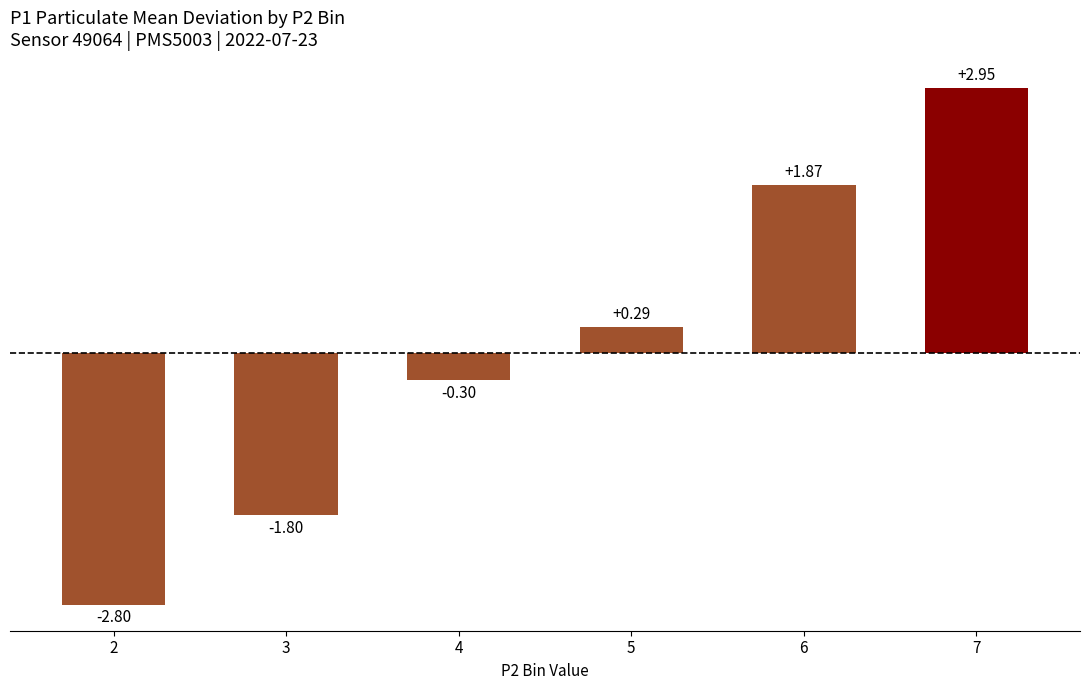

What is the sum of all values?

0.2